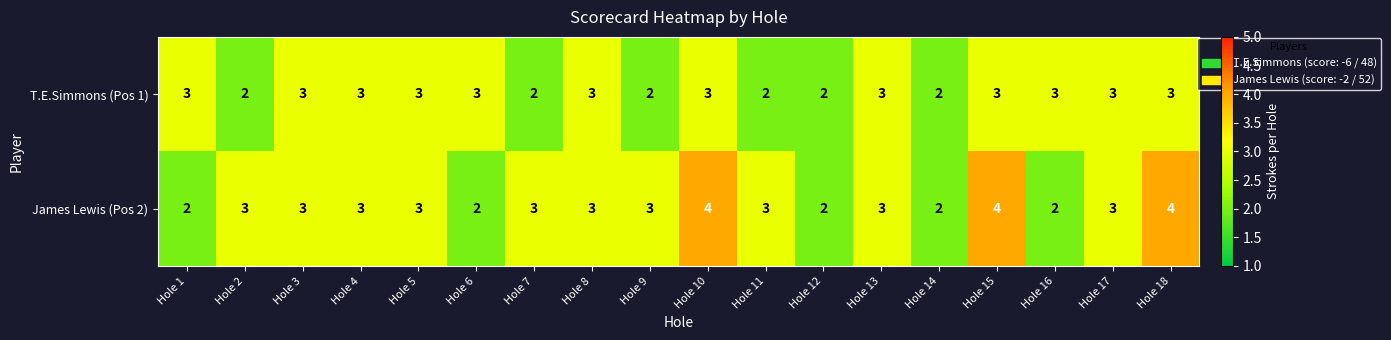

Which series has the largest total across all categories?

James Lewis (Pos 2)